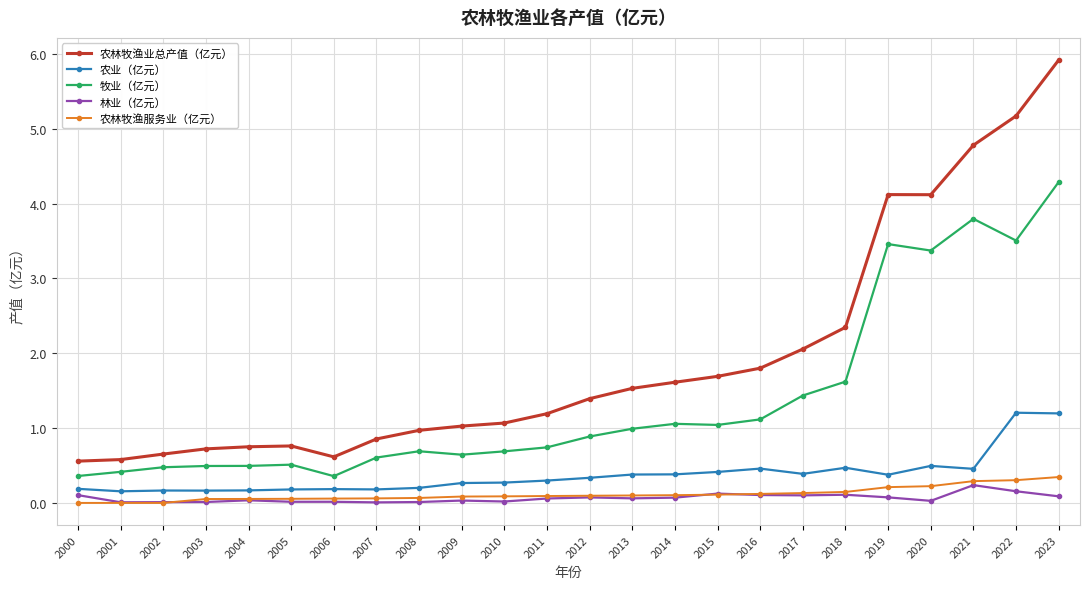

What is the total value across all series at 2013?

3.1